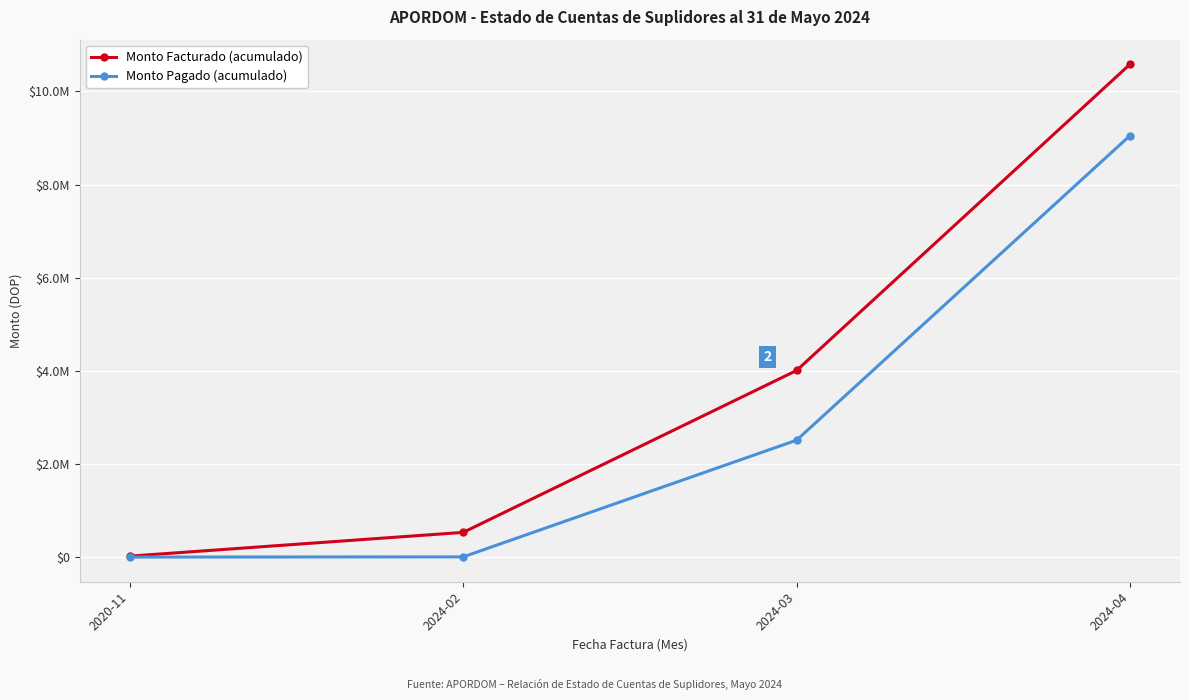

Rank the series by their average value, from lowest to highest.

Monto Pagado (acumulado), Monto Facturado (acumulado)